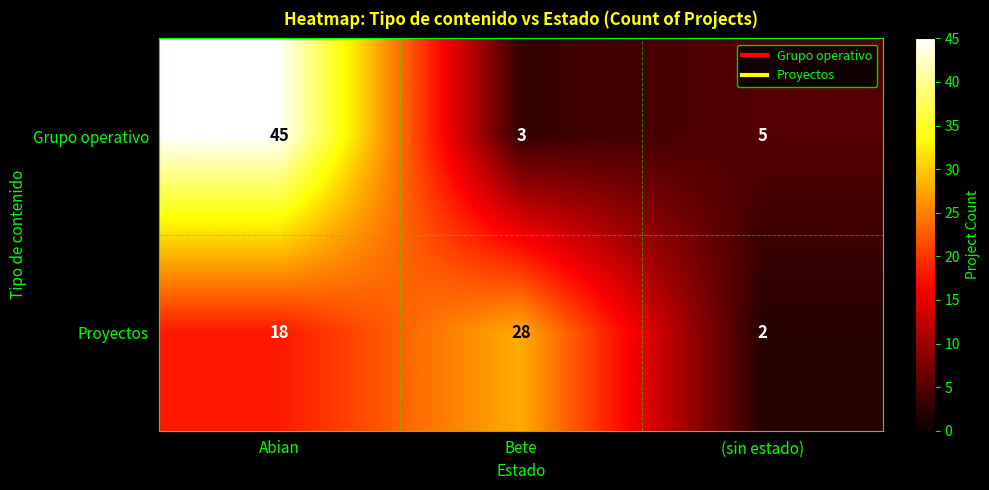

Is it true that Proyectos equals 28 at Bete?

True